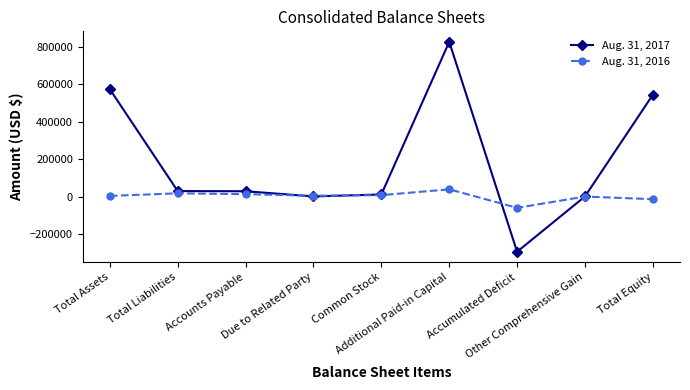

Is the value of Aug. 31, 2017 at Due to Related Party greater than the value of Aug. 31, 2016 at Accumulated Deficit?

Yes